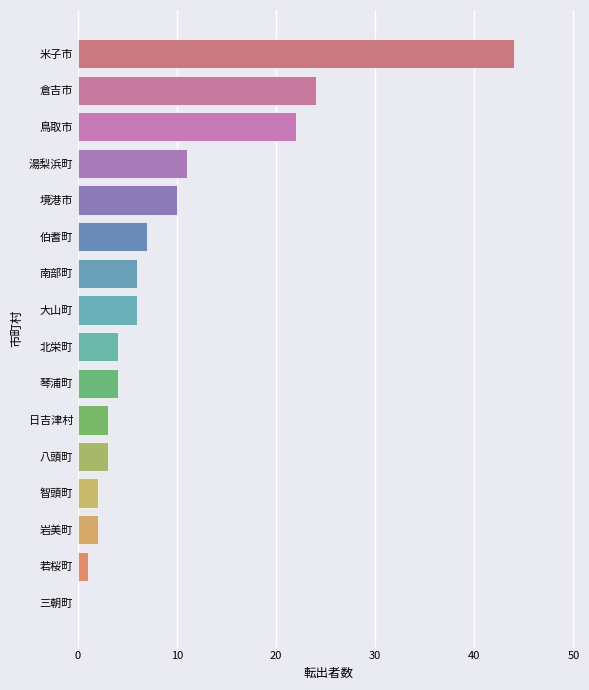

The value at 琴浦町 is 4. True or false?

True